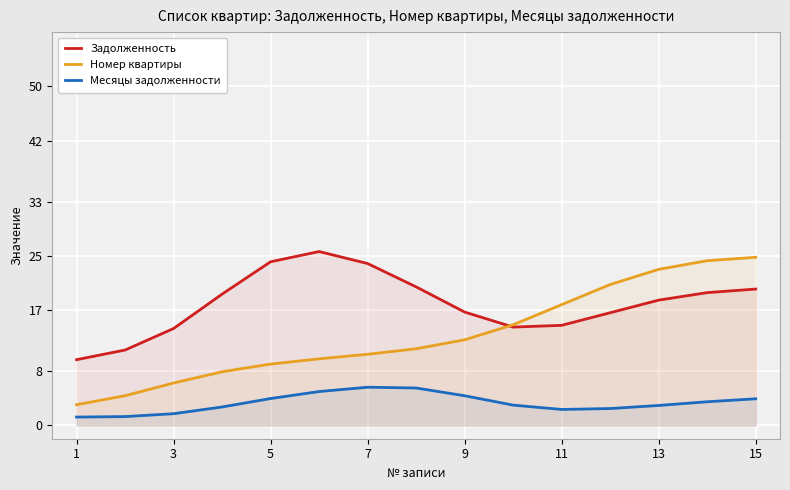

Read the Месяцы задолженности value at 9.

4.3